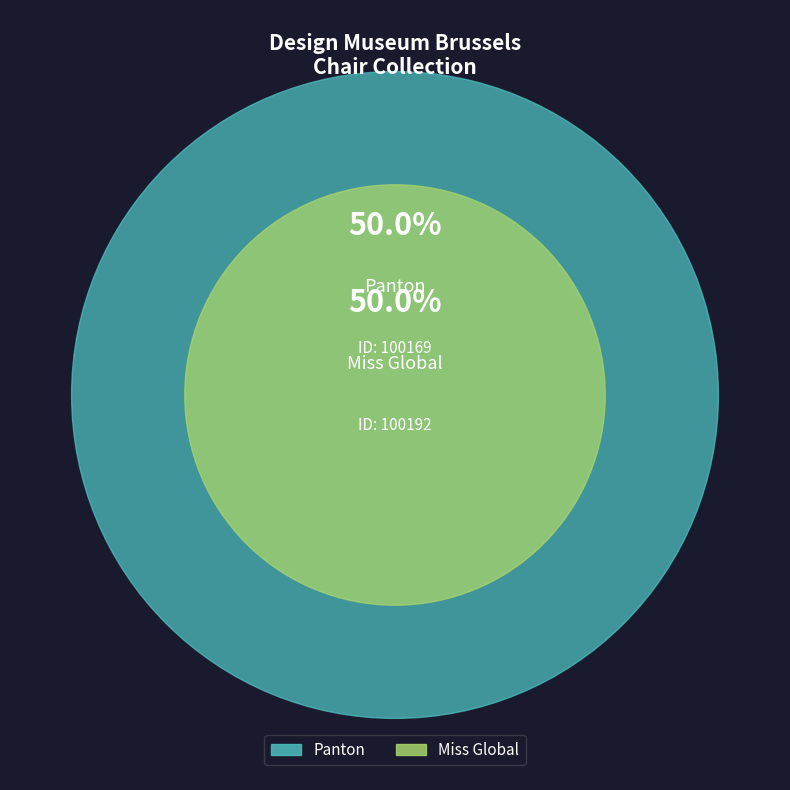

To the nearest percent, what is the average slice percentage?

50%